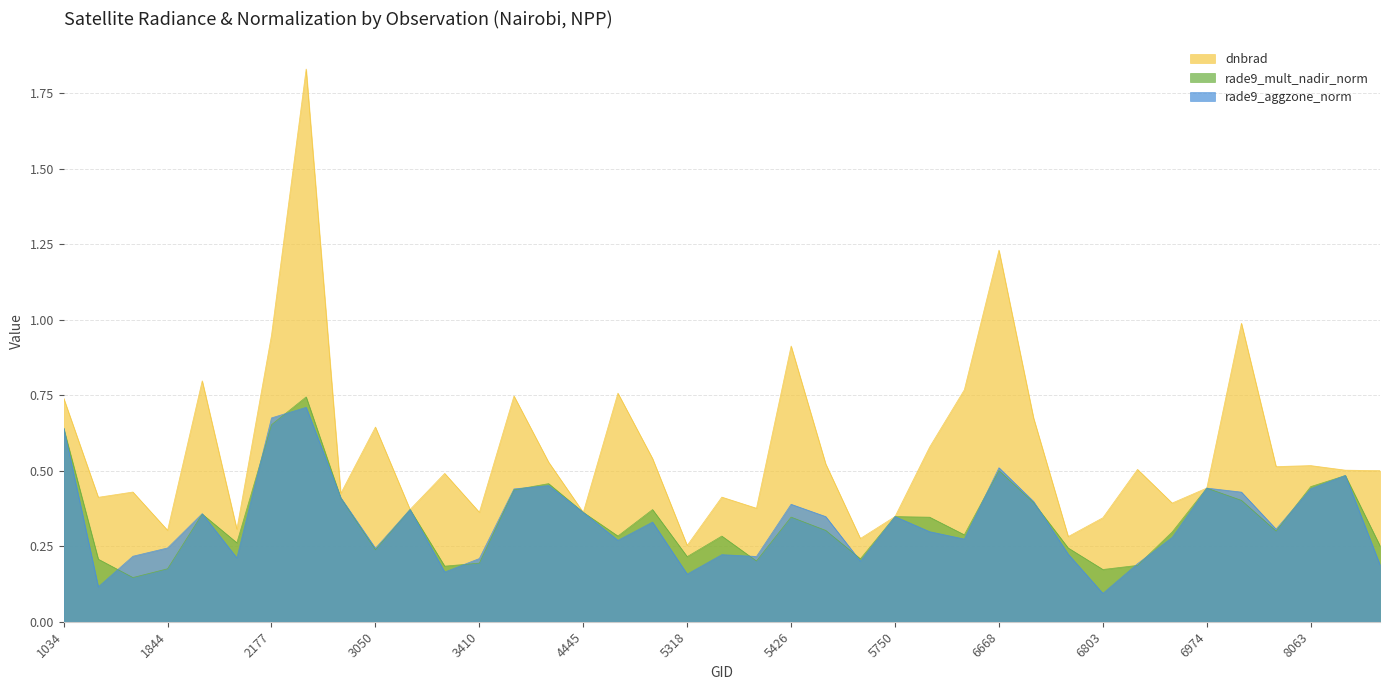

What is the value of the rade9_mult_nadir_norm point at the 18th from the left?

0.4